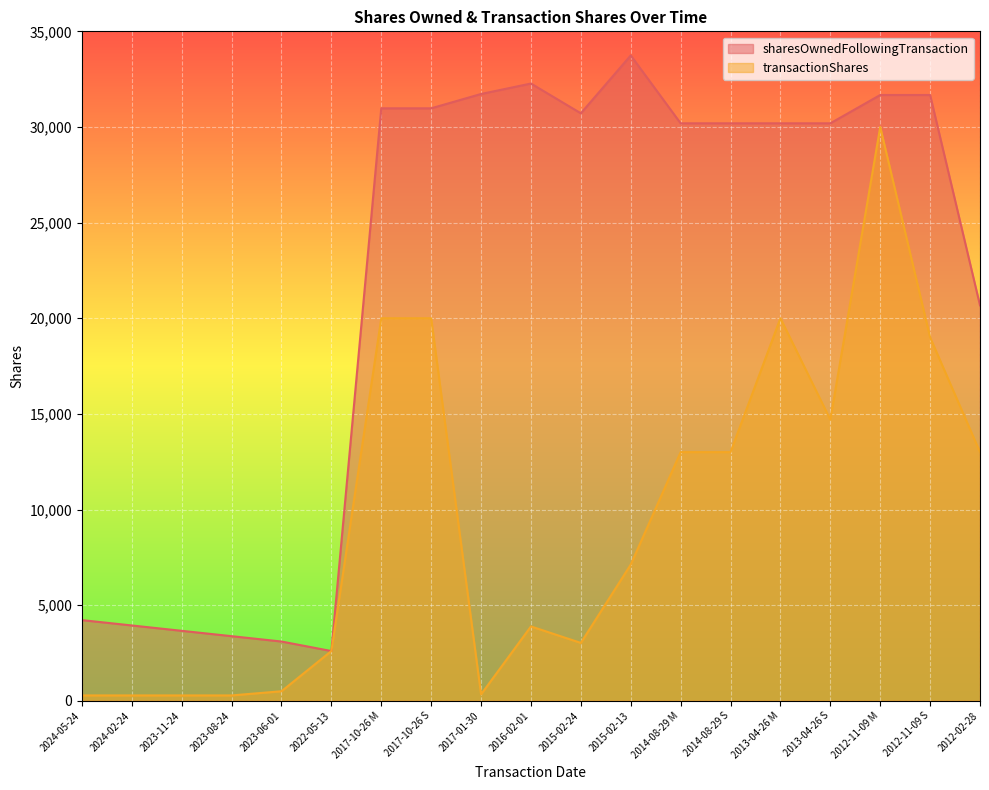

Which series has the largest total across all categories?

sharesOwnedFollowingTransaction